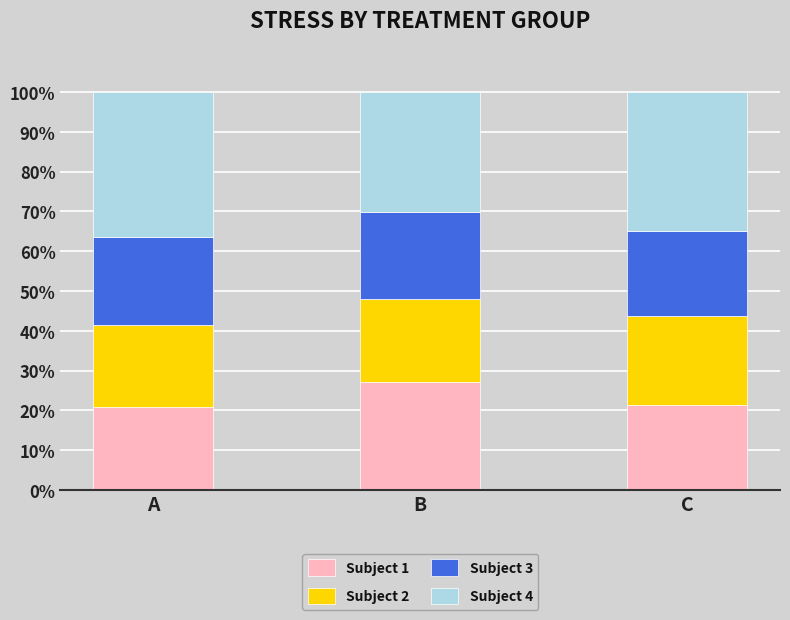

Is it true that Subject 1 equals 46.1 at B?

False